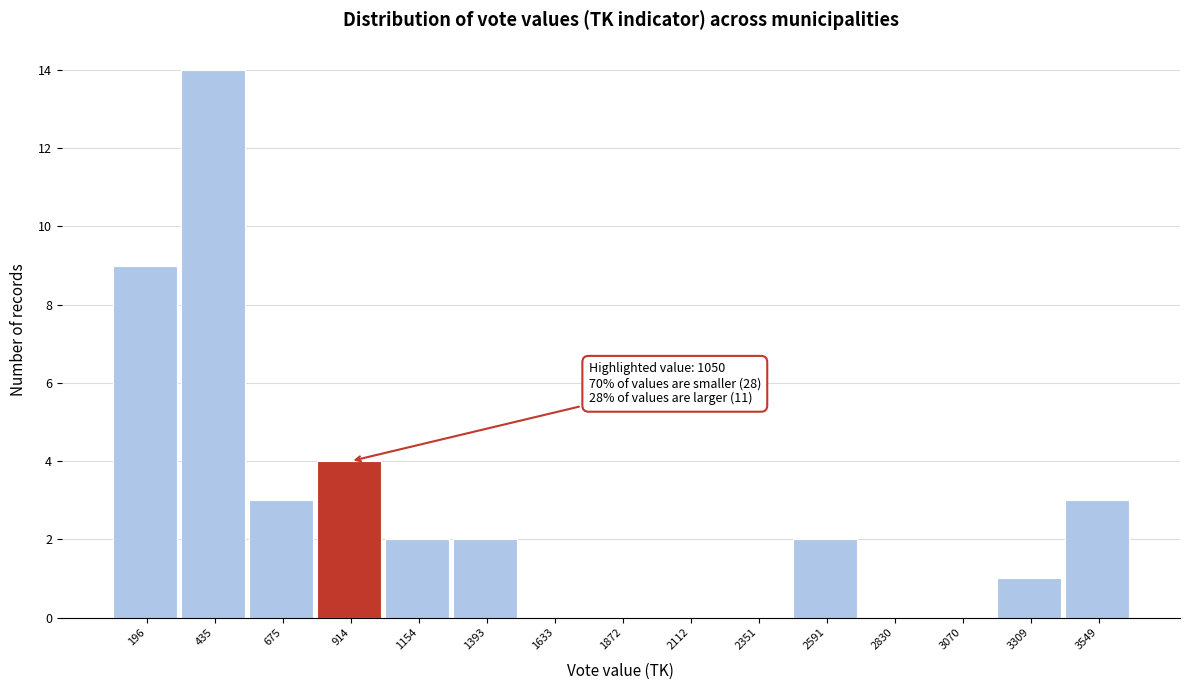

Reading right to left, list all the values displayed in this chart.

3549=3	3309=1	3070=0	2830=0	2591=2	2351=0	2112=0	1872=0	1633=0	1393=2	1154=2	914=4	675=3	435=14	196=9